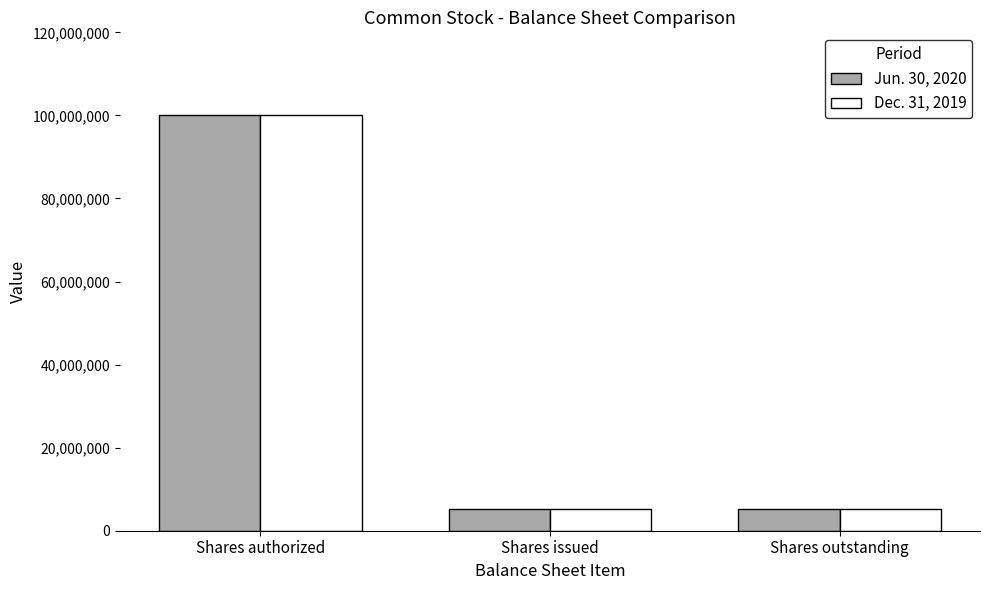

The value of Dec. 31, 2019 at Shares authorized is 100000000. True or false?

True